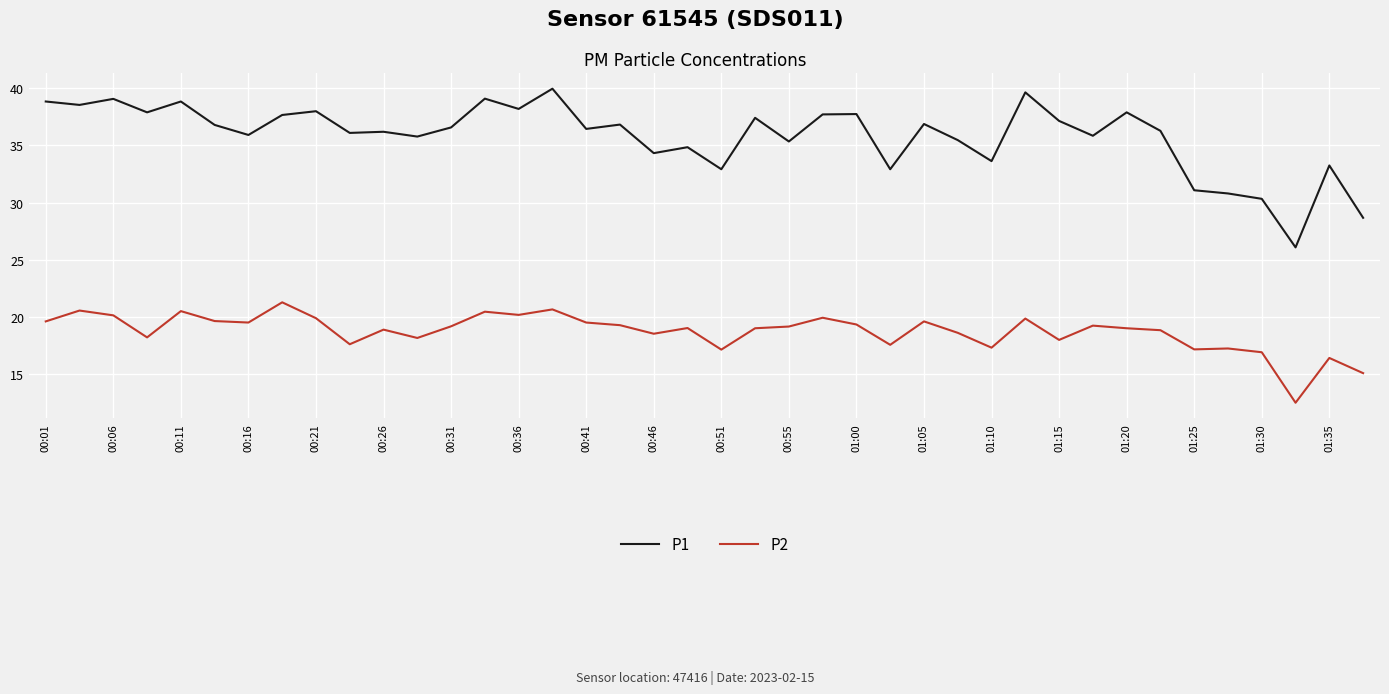

List the series in order of their peak value, highest first.

P1, P2